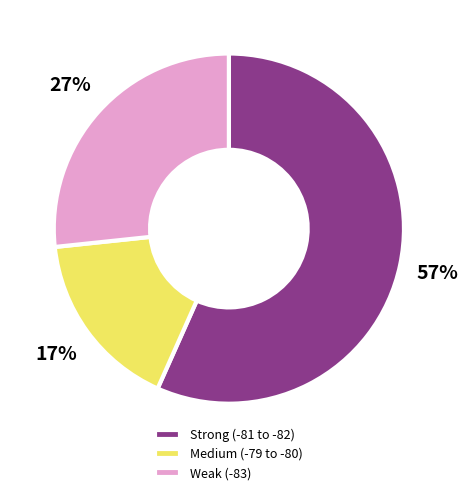

Does any single category account for the majority?

Yes